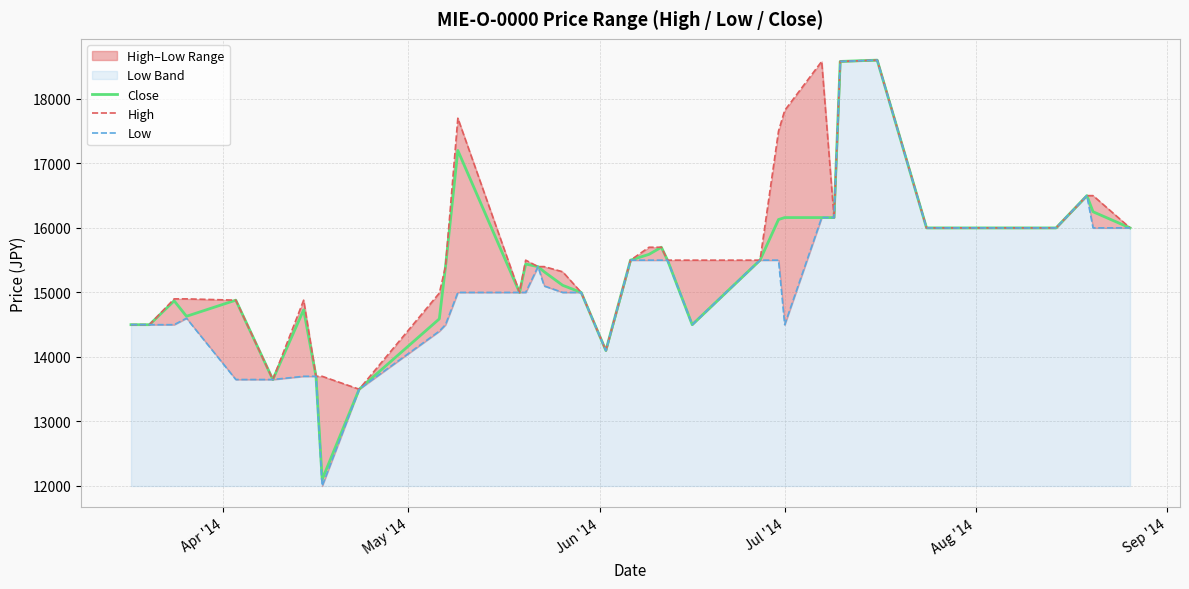

What is the lowest value of the Close series?

12100